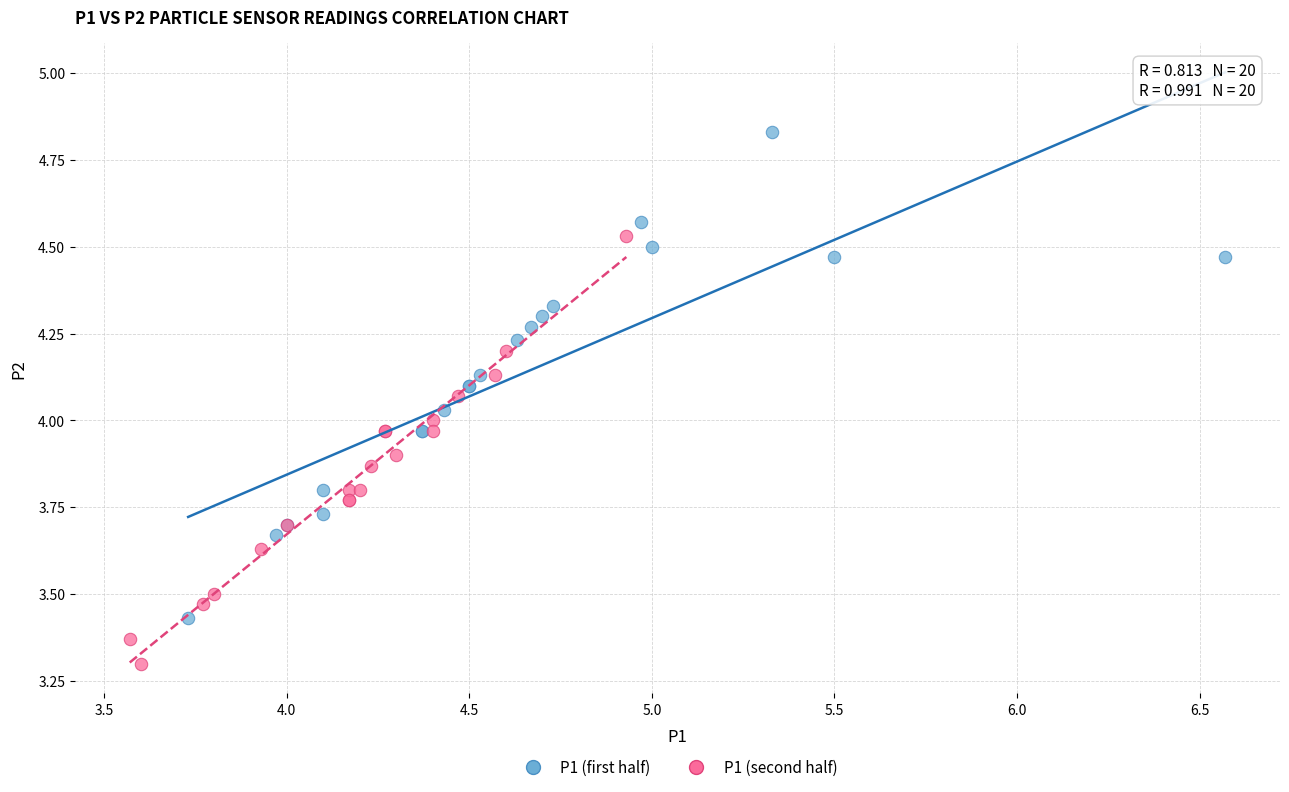

Which series reaches the minimum Y coordinate?

P1 (second half)